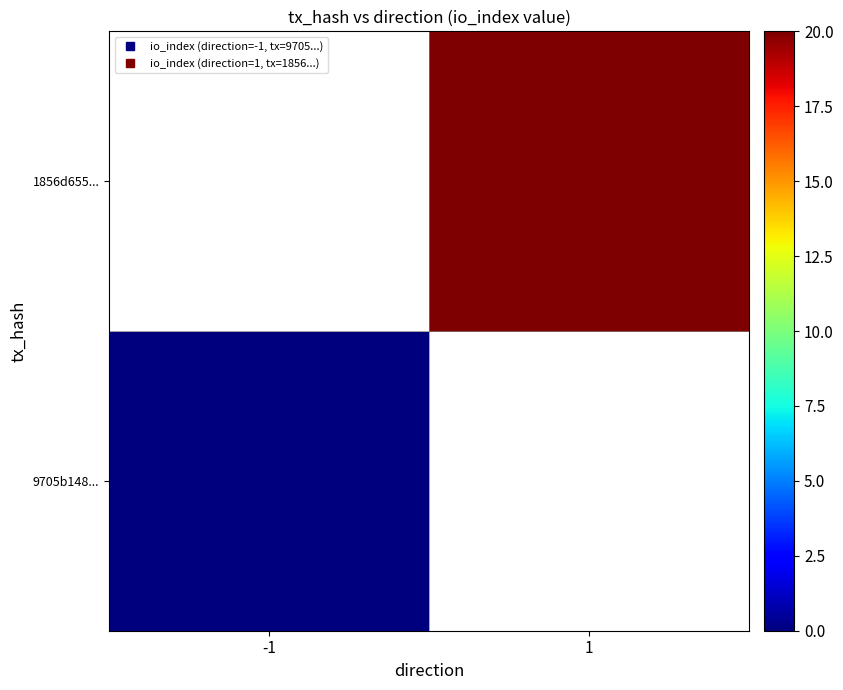

Is the value of 1856d655... at -1 greater than the value of 9705b148... at -1?

No